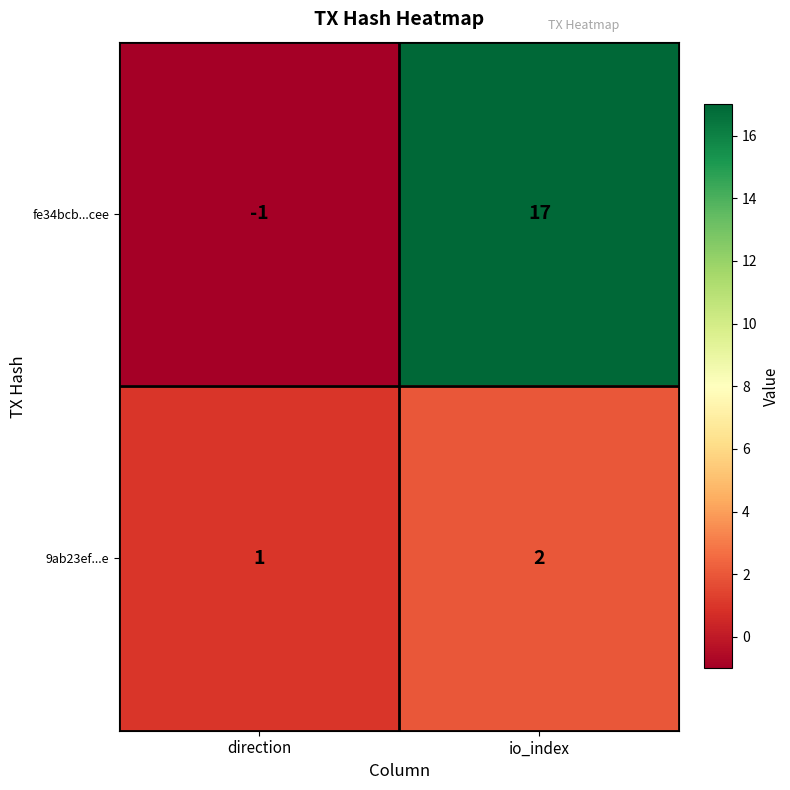

True or false: fe34bcb...cee has a value of 26 at io_index.

False